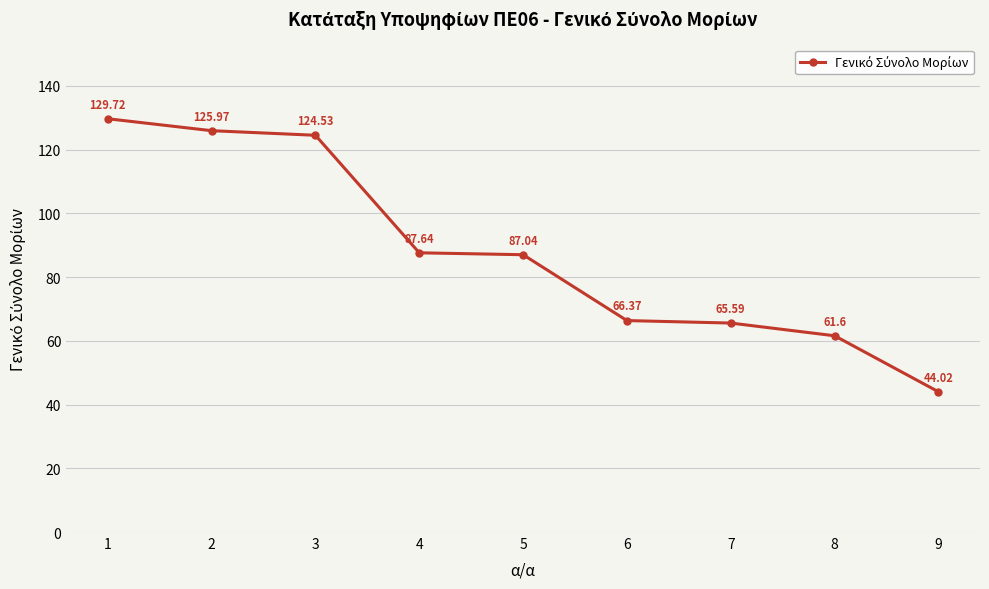

List the labels in order of value, smallest first.

9, 8, 7, 6, 5, 4, 3, 2, 1